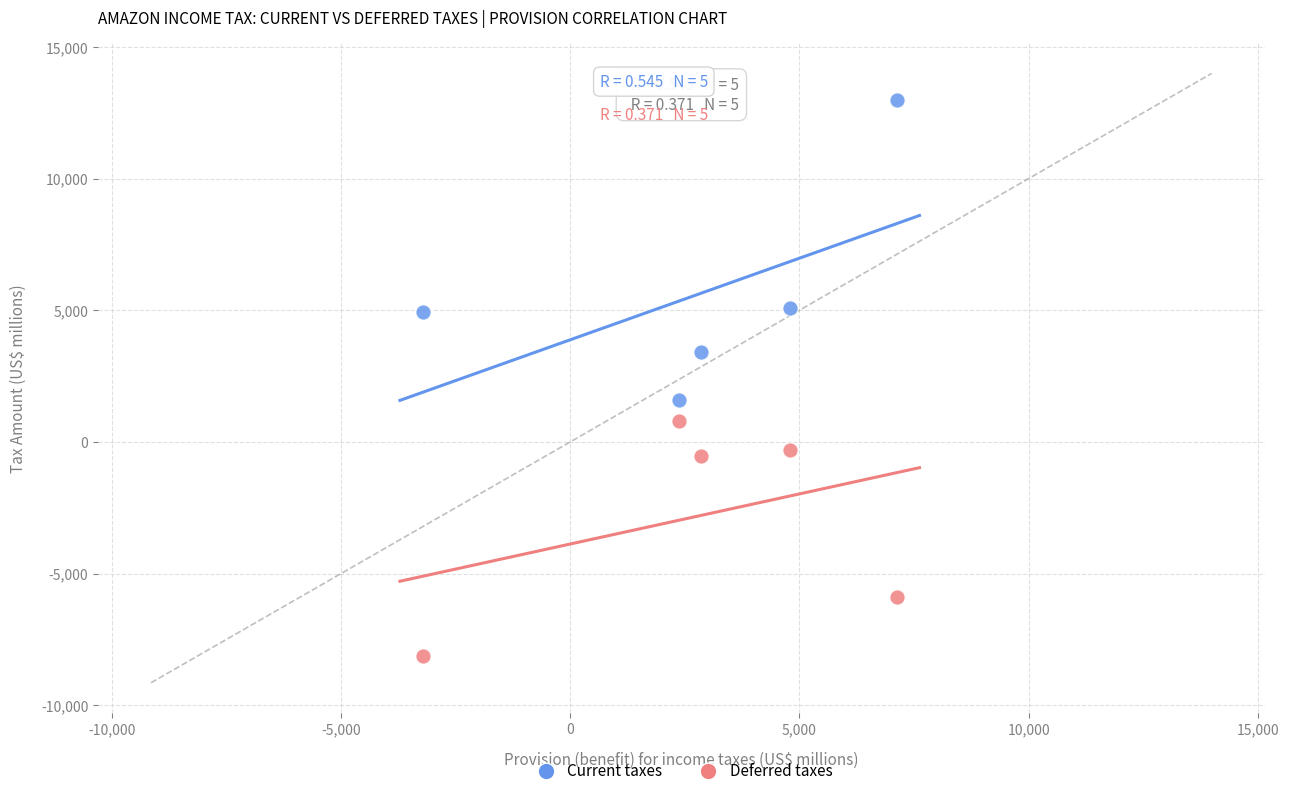

In the Deferred taxes series, what Y value is closest to -3676?

-5876